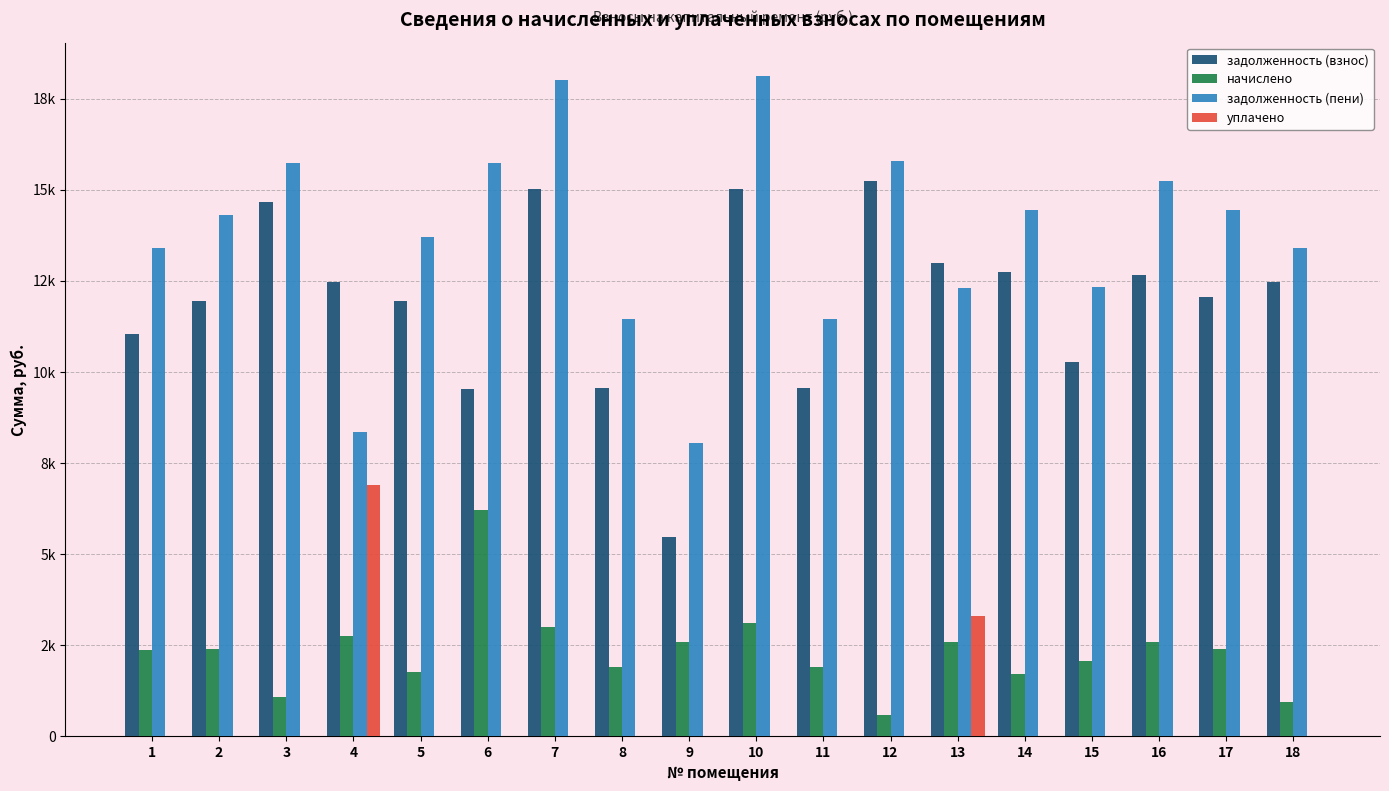

Does the chart contain stacked bars?

No